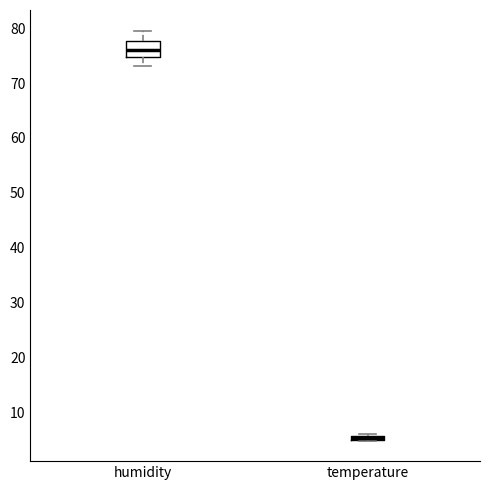

Which box is the tallest, from its lower edge to its upper edge?

humidity